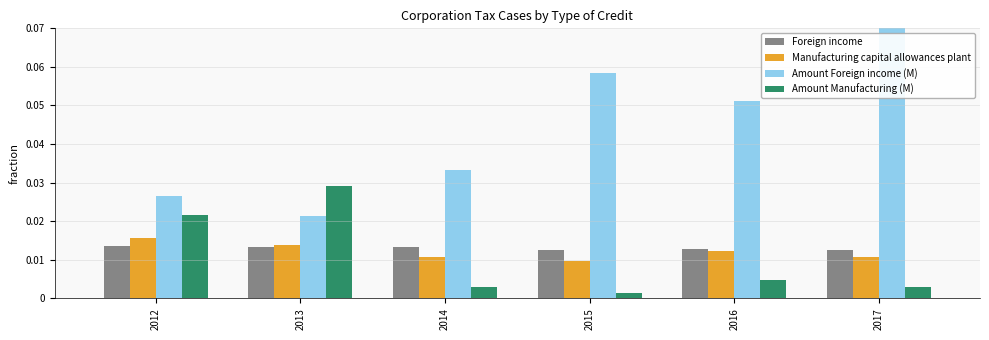

Is the value of Amount Foreign income (M) at 2017 greater than the value of Foreign income at 2014?

Yes